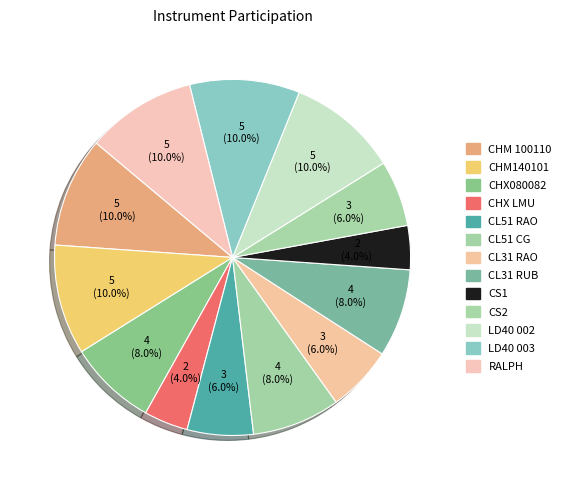

What percentage is NOT represented by CL31 RUB?

92.0%